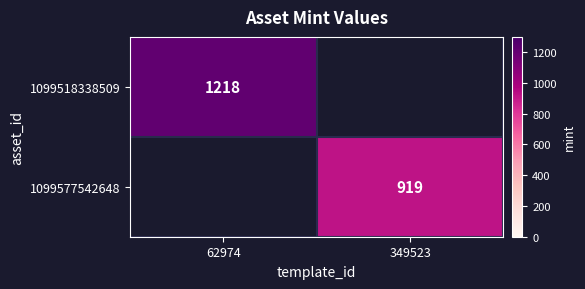

The 1099577542648 series shows 919 at 349523. True or false?

True